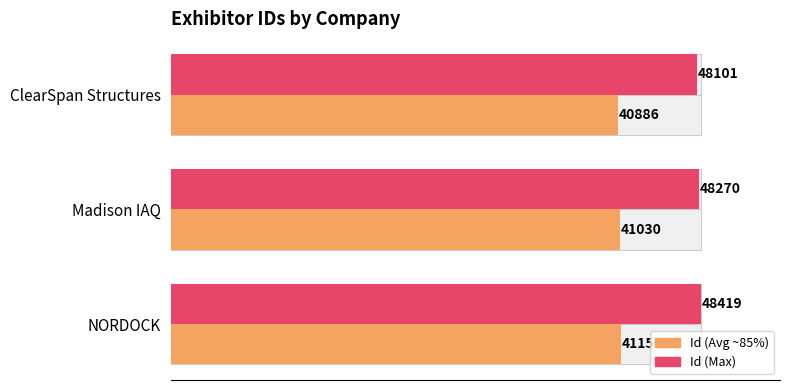

How many data points in Id (Avg) are less than 41029?

1